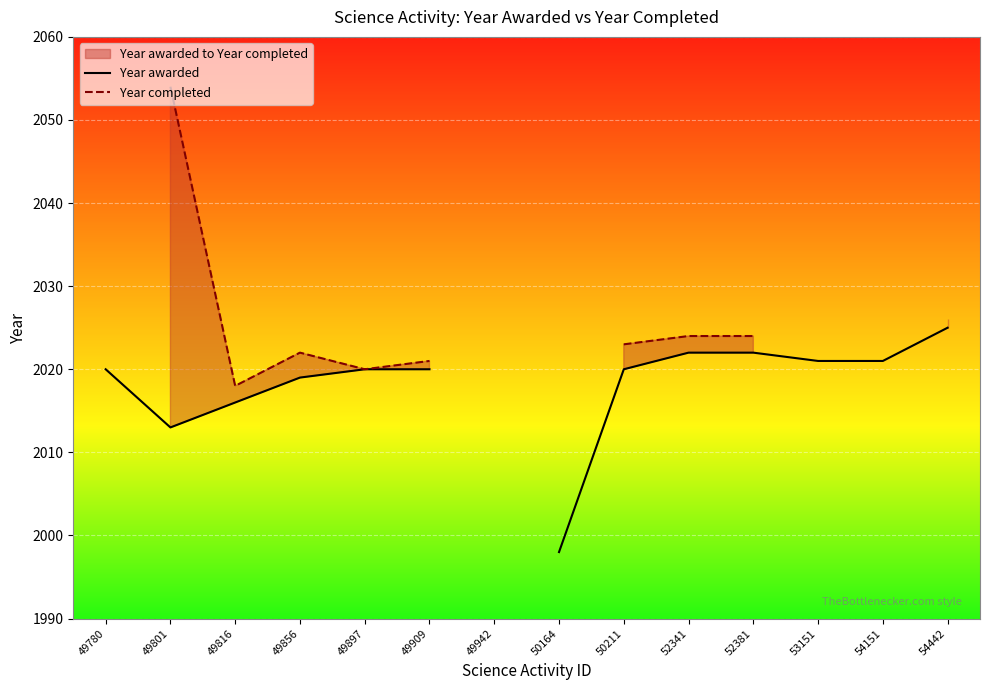

The value of Year awarded at 52341 is 601.0. True or false?

False